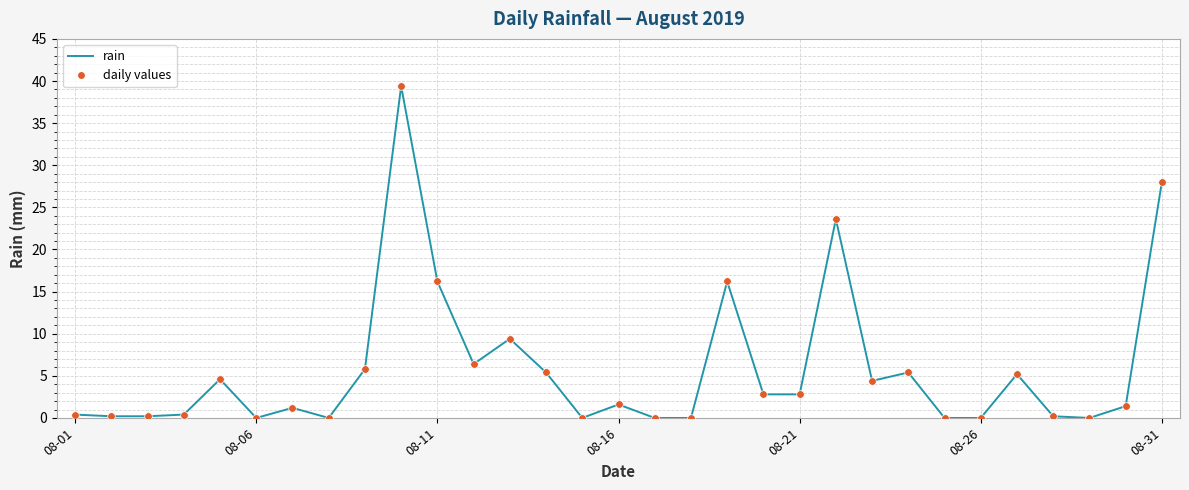

What is the difference between the maximum and minimum values?

39.4